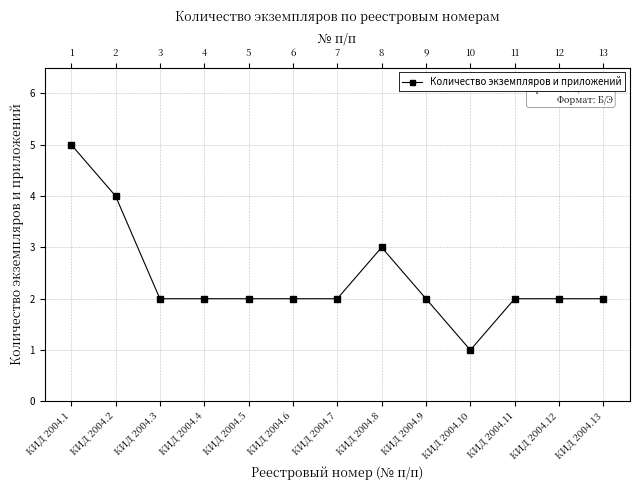

At which category does the data reach its first local valley?

КИД 2004.10